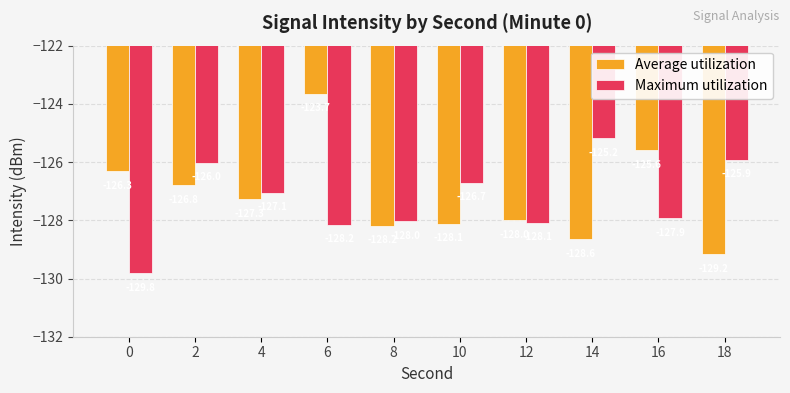

Are the bars horizontal?

No